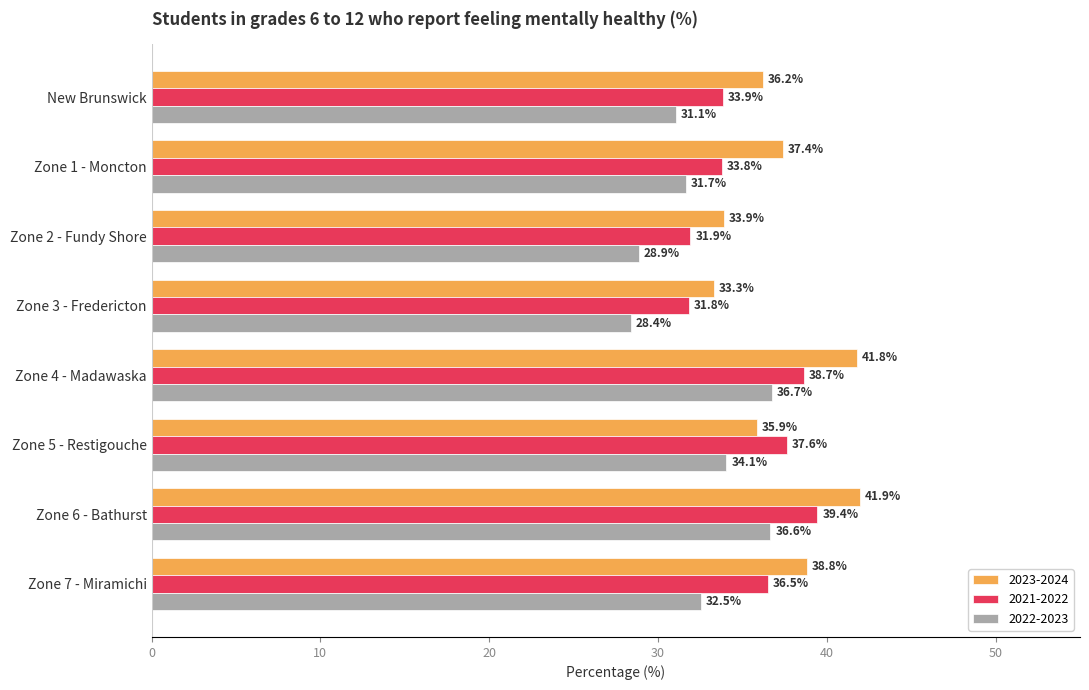

The 2023-2024 series shows 37.4 at Zone 1 - Moncton. True or false?

True